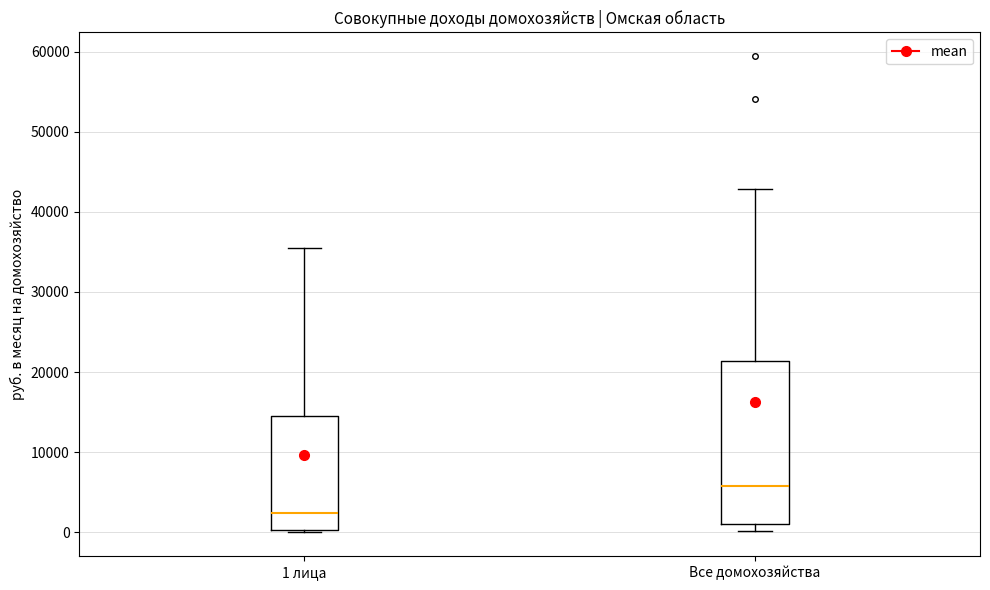

Which box has the lowest median line?

1 лица